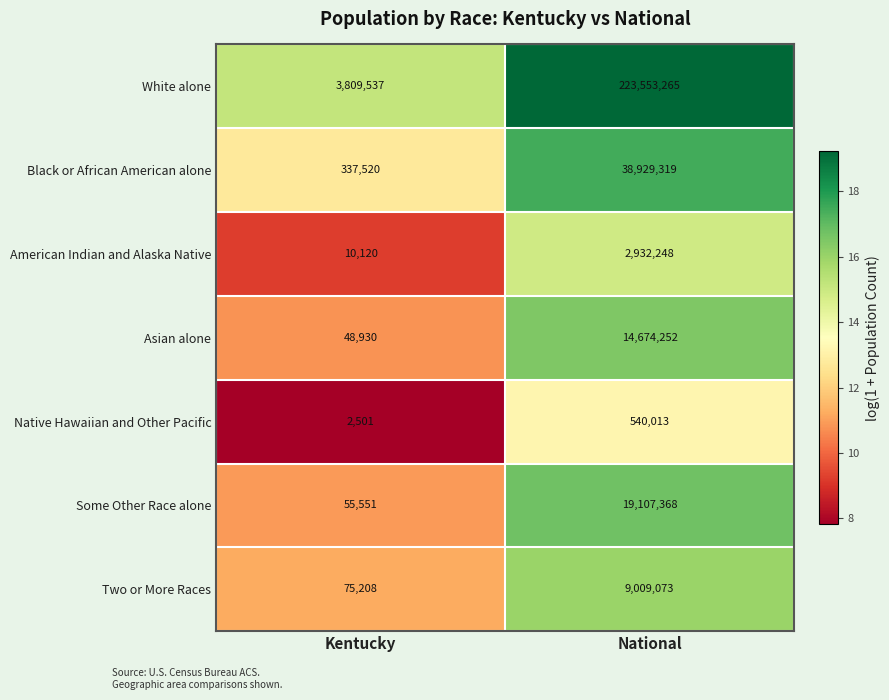

Reading right to left, list all the values displayed in this chart.

White alone: 223553265	3809537
Black or African American alone: 38929319	337520
American Indian and Alaska Native: 2932248	10120
Asian alone: 14674252	48930
Native Hawaiian and Other Pacific: 540013	2501
Some Other Race alone: 19107368	55551
Two or More Races: 9009073	75208